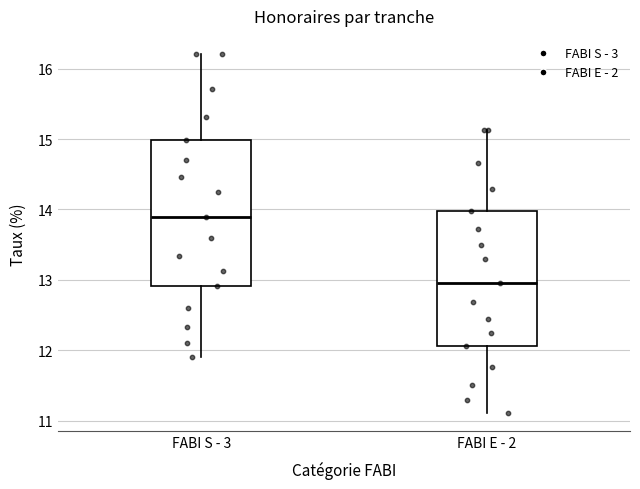

Where does the lower whisker of the box for FABI E - 2 end on the y-axis? The values are not printed on the chart, so give them approximately, as read against the axis.

11.1